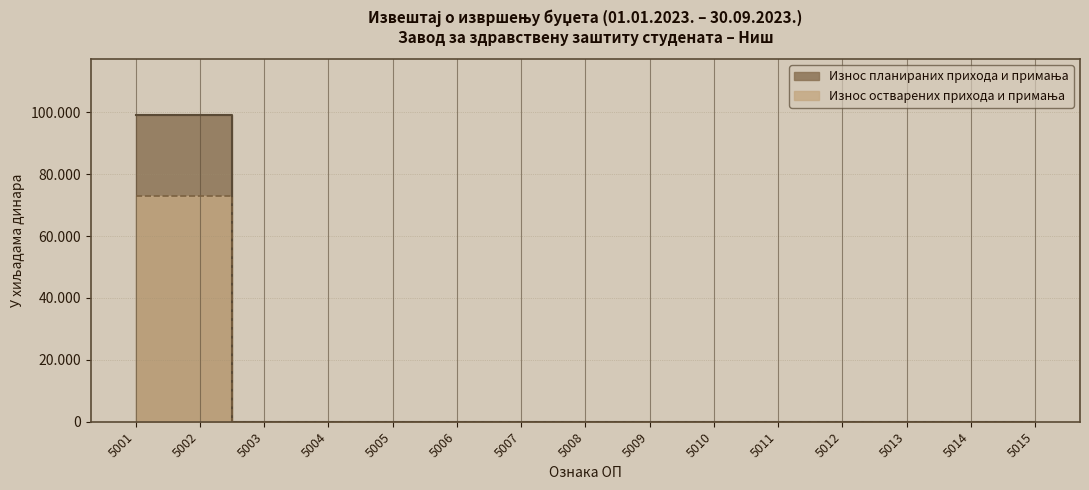

Where is Износ планираних прихода и примања nearest to the value 49645?

5002